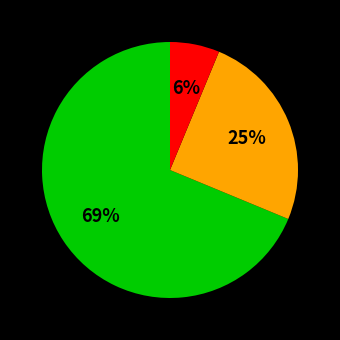

Does any single category account for the majority?

Yes